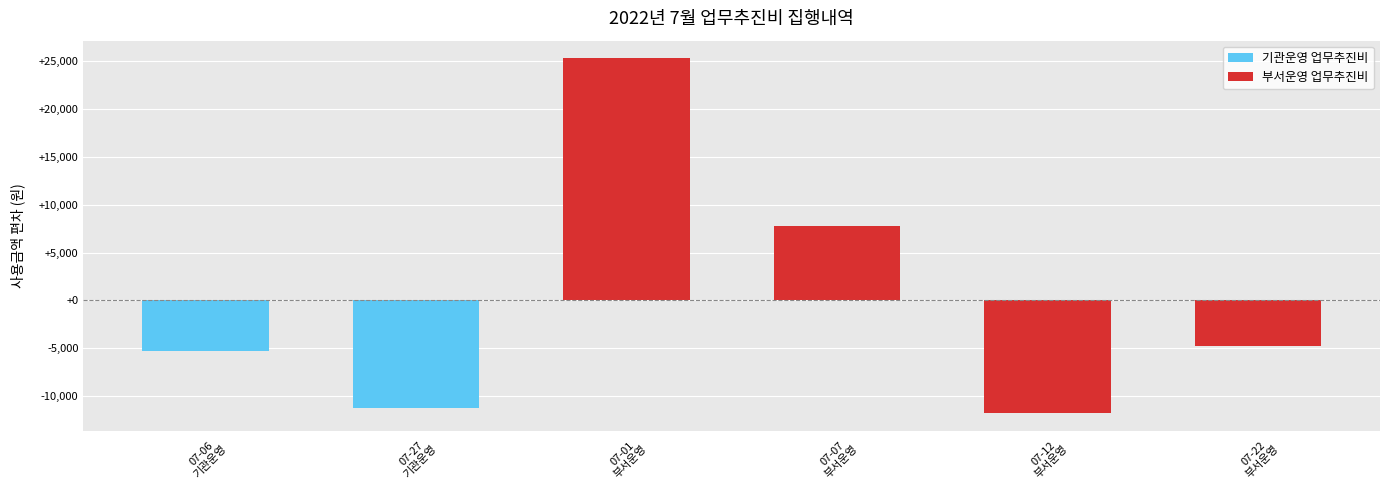

What is the average value of the 부서운영 업무추진비 series?

4125